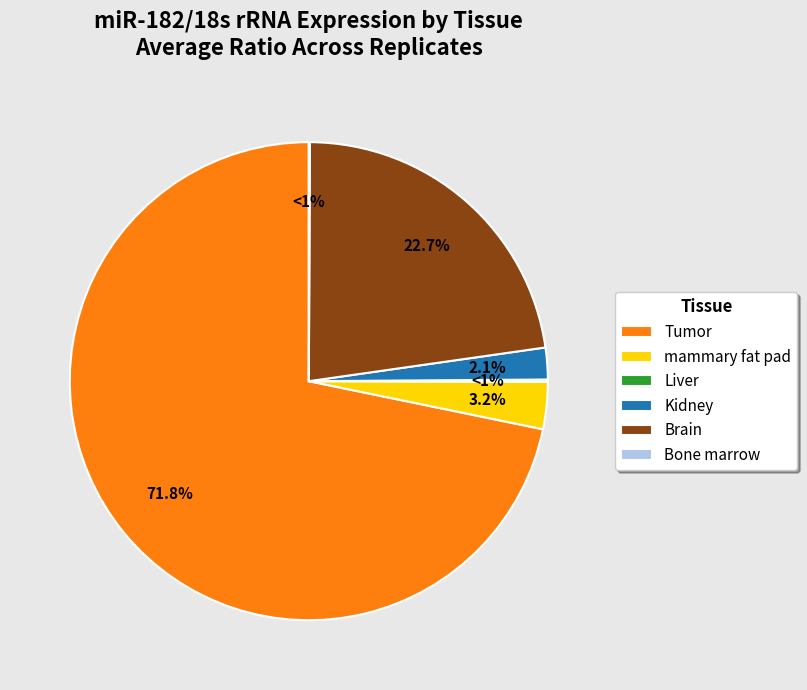

Is there a majority slice in this chart?

Yes